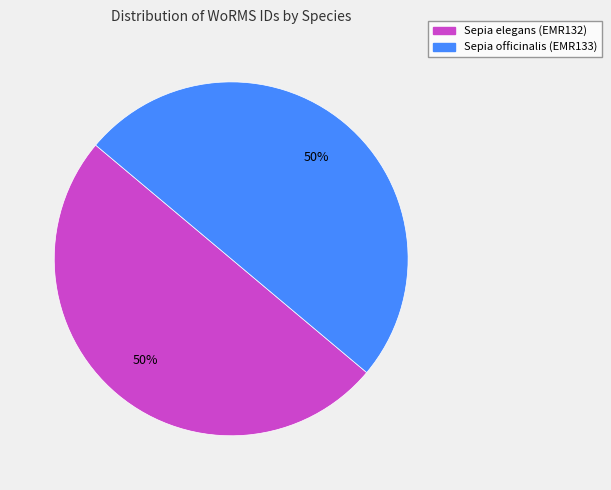

To the nearest percent, what percentage of the pie is Sepia elegans (EMR132)?

50%